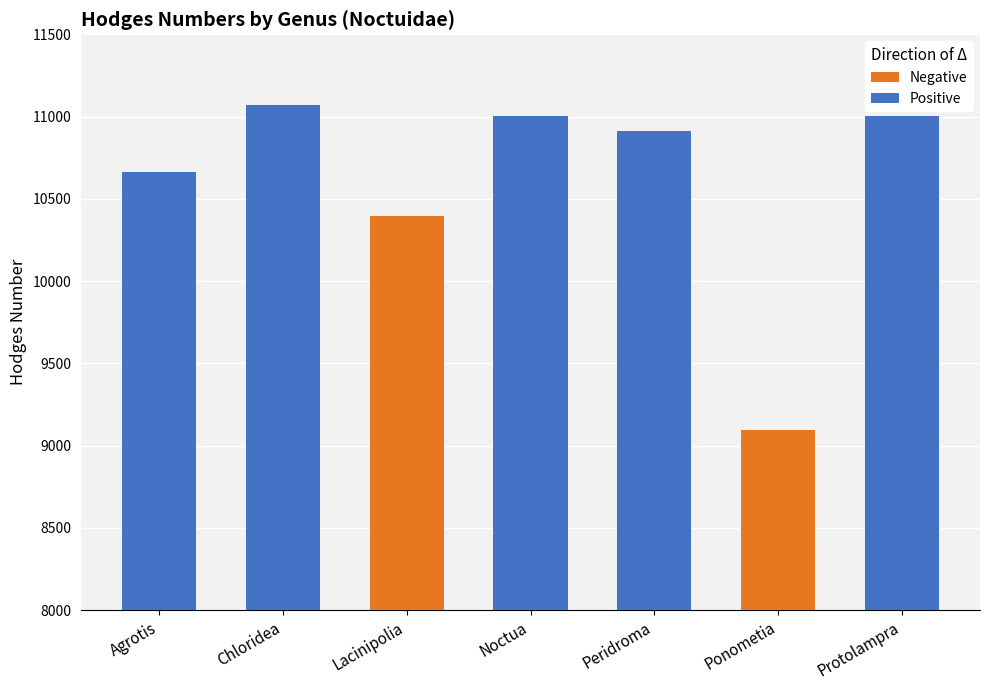

Rank the categories by value from highest to lowest.

Chloridea, Protolampra, Noctua, Peridroma, Agrotis, Lacinipolia, Ponometia